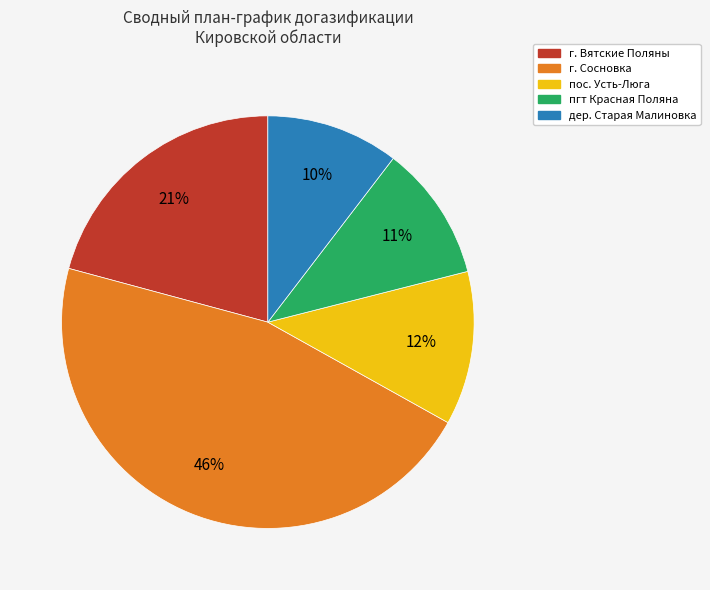

Does г. Сосновка represent more than half of the total?

No